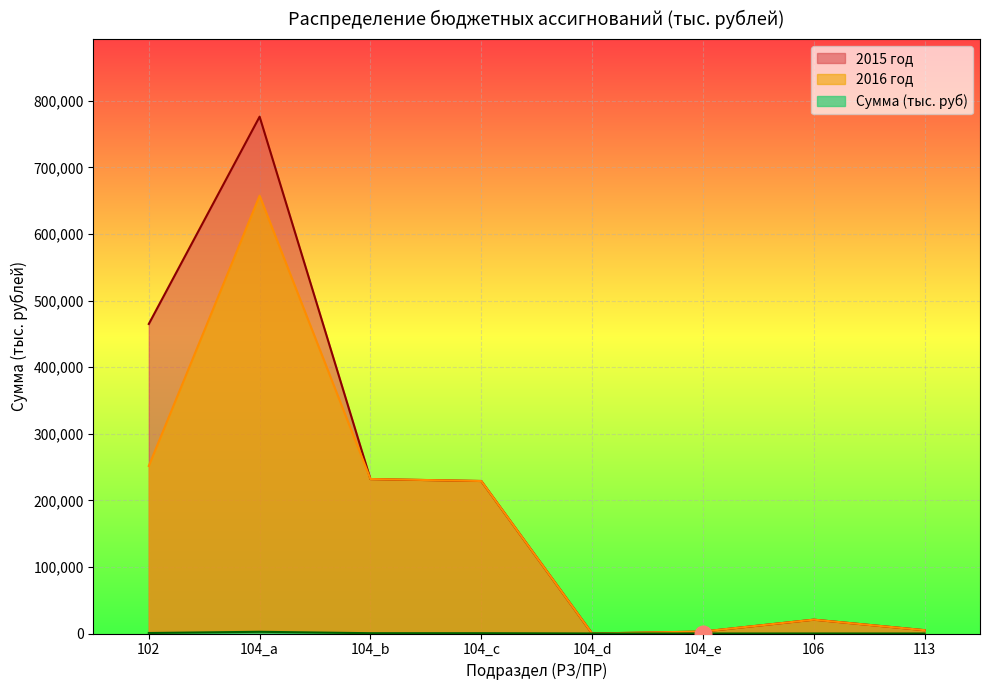

The 2015 год series shows -507420.7 at 104_9. True or false?

False